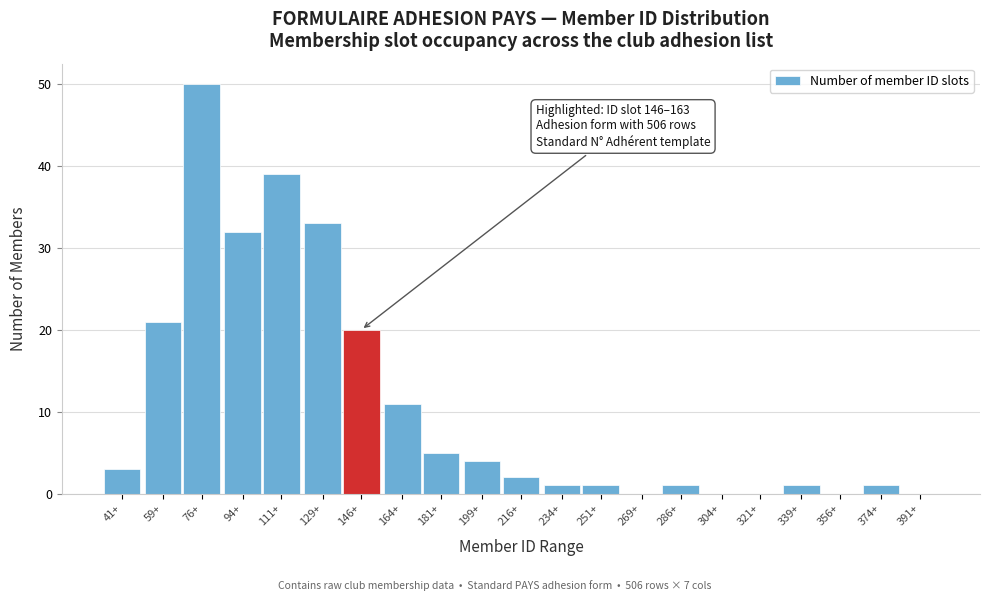

Reading left to right, what are all the values shown in this chart?

41+=3	59+=21	76+=50	94+=32	111+=39	129+=33	146+=20	164+=11	181+=5	199+=4	216+=2	234+=1	251+=1	269+=0	286+=1	304+=0	321+=0	339+=1	356+=0	374+=1	391+=0